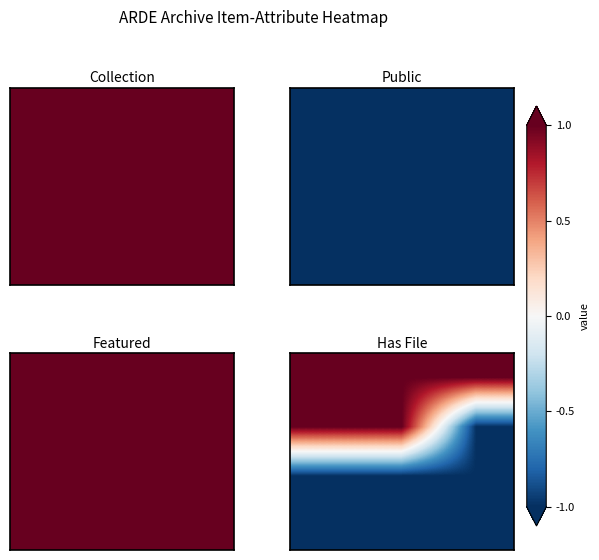

What is the difference between the highest and lowest values at 1?

2